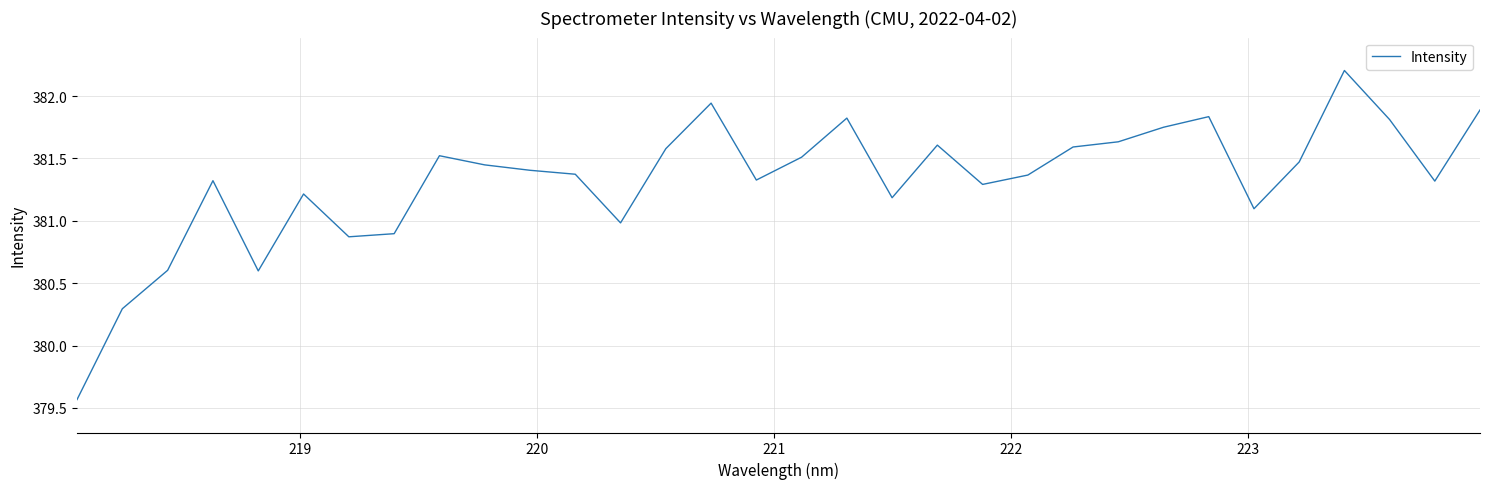

What is the maximum value shown in the chart?

382.2